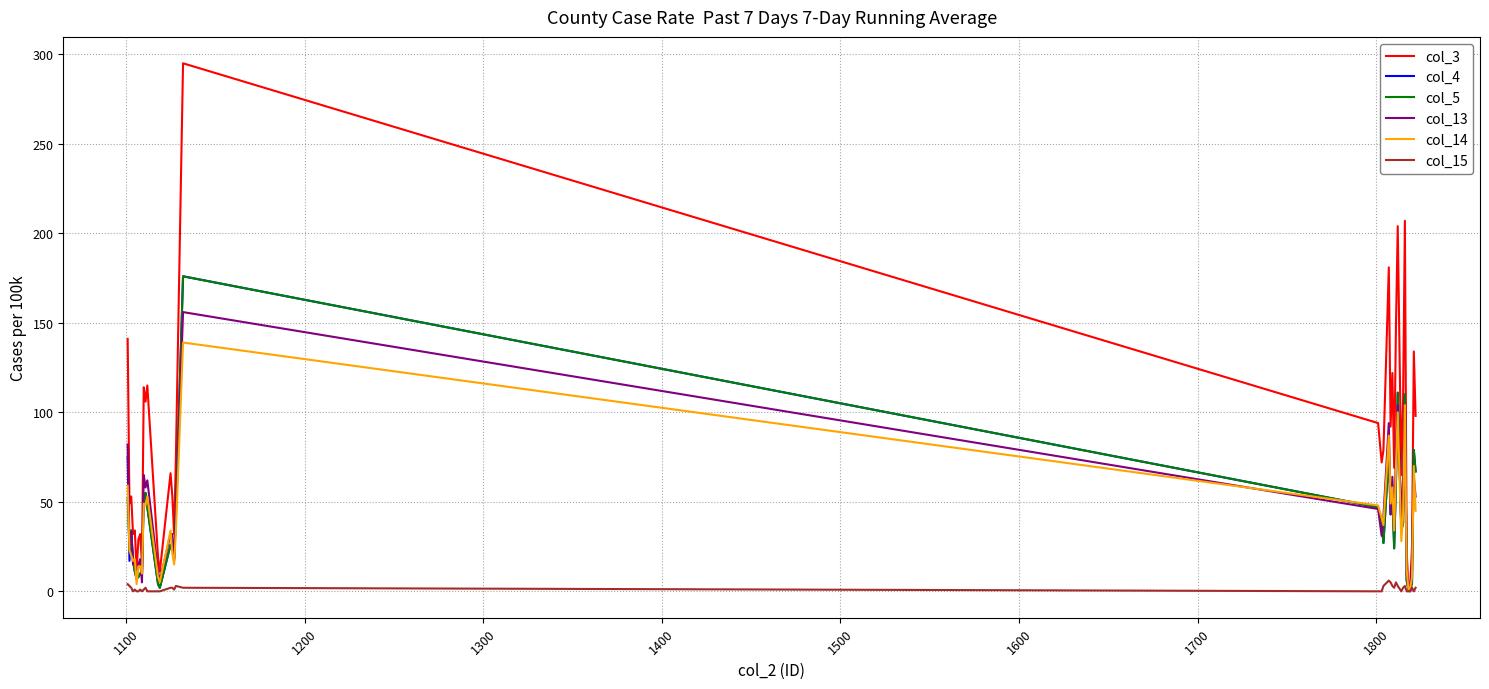

Which series has the largest range (max minus min)?

col_3